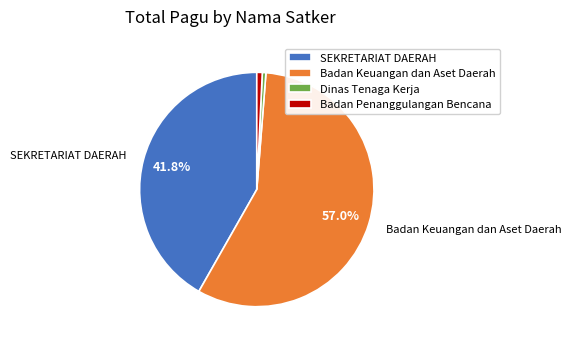

What percentage is the Badan Keuangan dan Aset Daerah slice, to the nearest percent?

57%